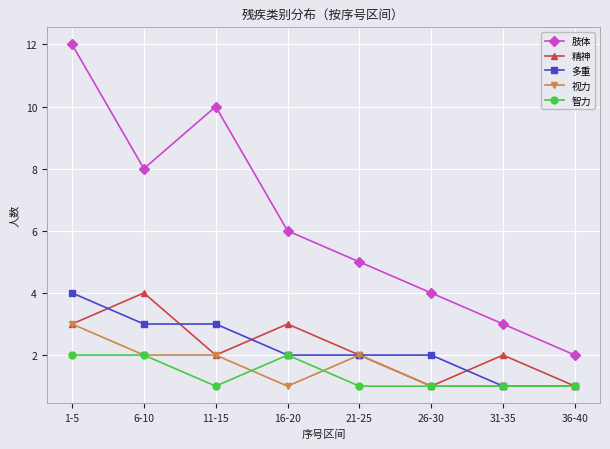

The 多重 series shows 4 at 11-15. True or false?

False